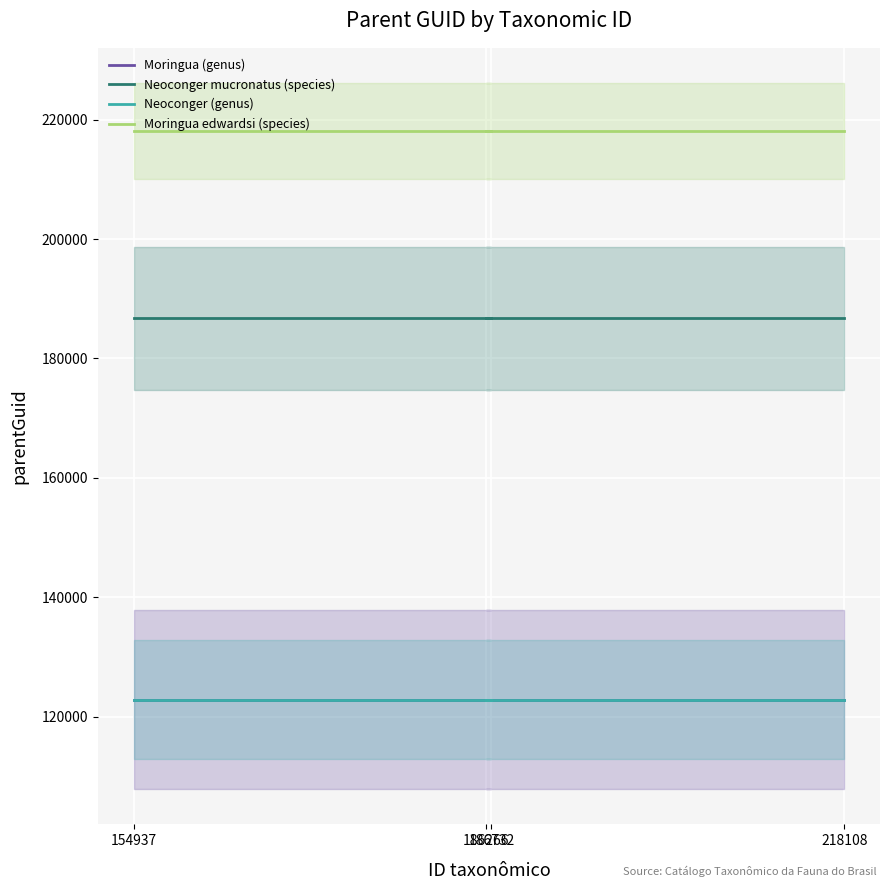

How many lines are shown in the chart?

4